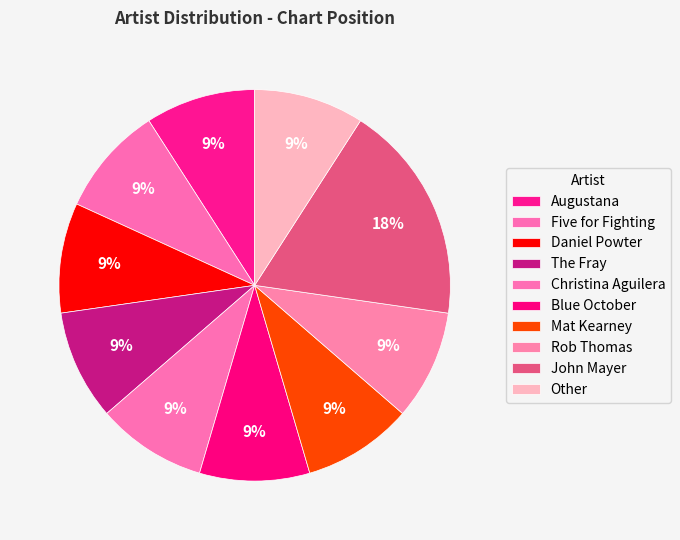

How many slices are in this pie chart?

10